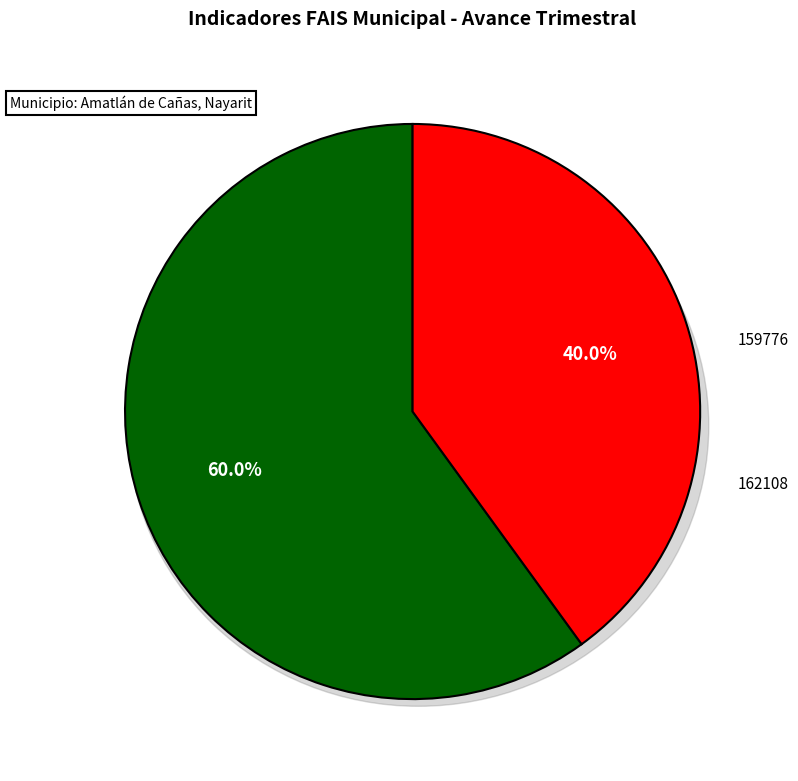

What is the largest slice in the pie chart?

159776